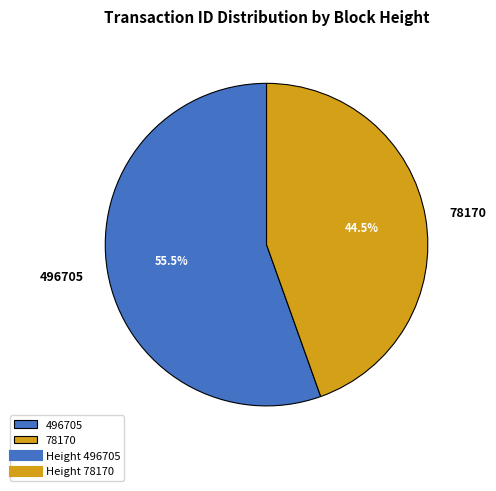

Which has a higher value, 78170 or 496705?

496705